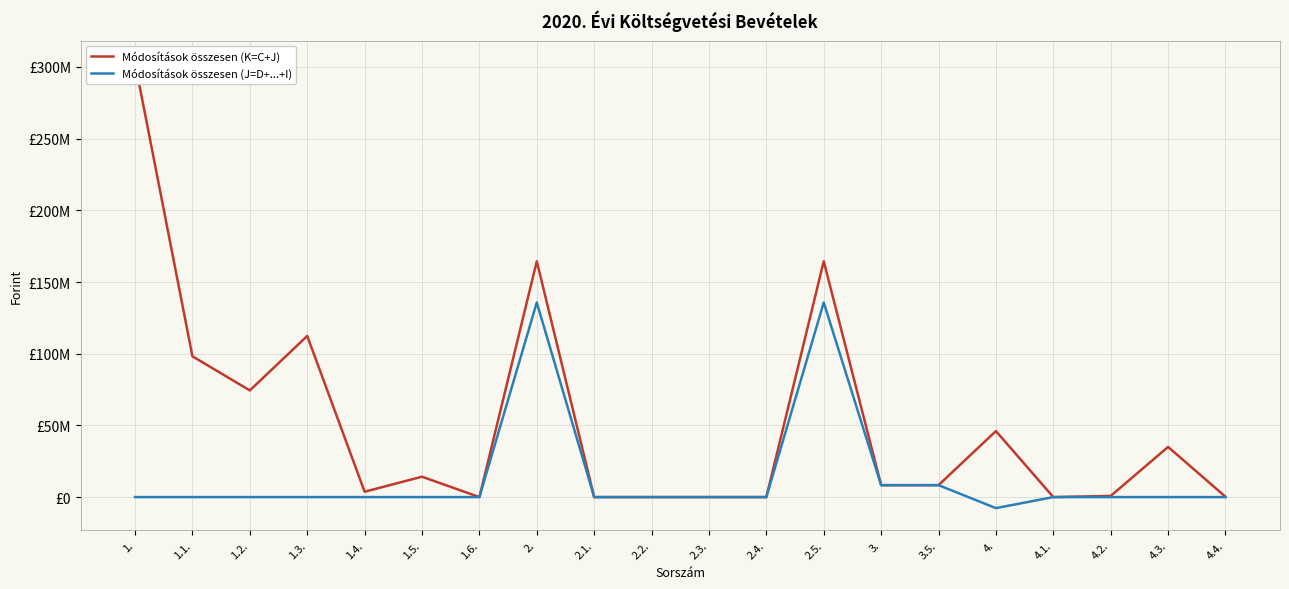

True or false: Módosítások összesen (J=D+...+I) has more than 1 interior local peaks.

True